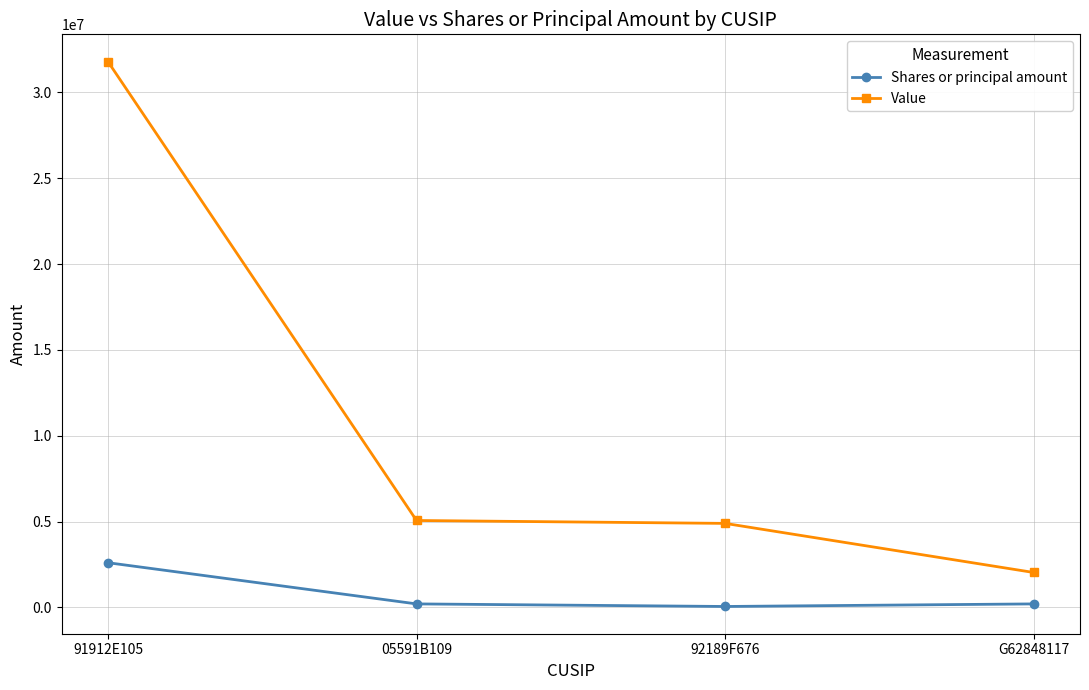

Which series changed the most between 92189F676 and G62848117?

Value